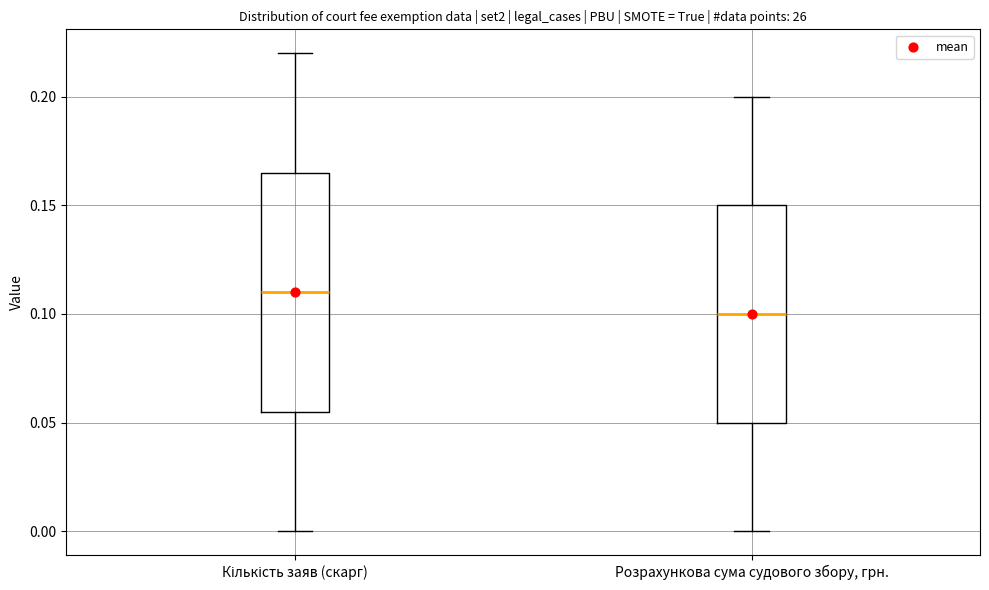

Which box has the highest median line?

Кількість заяв (скарг)